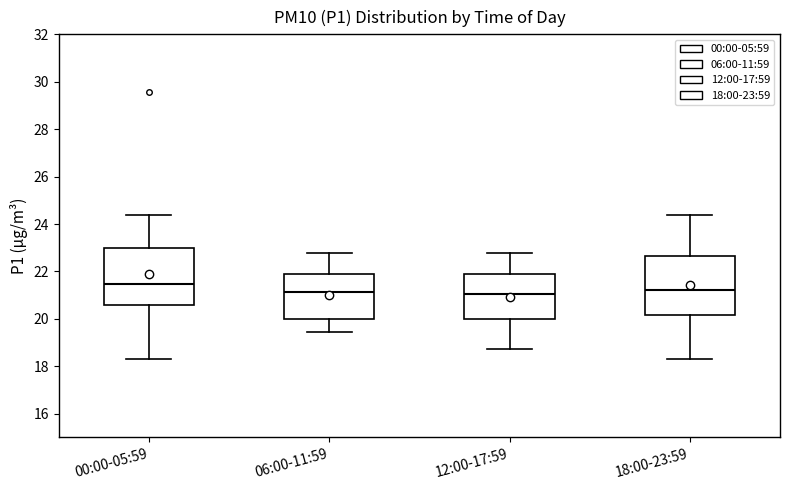

Where is the lower edge of the box for 06:00-11:59 on the y-axis? The values are not printed on the chart, so give them approximately, as read against the axis.

20.0